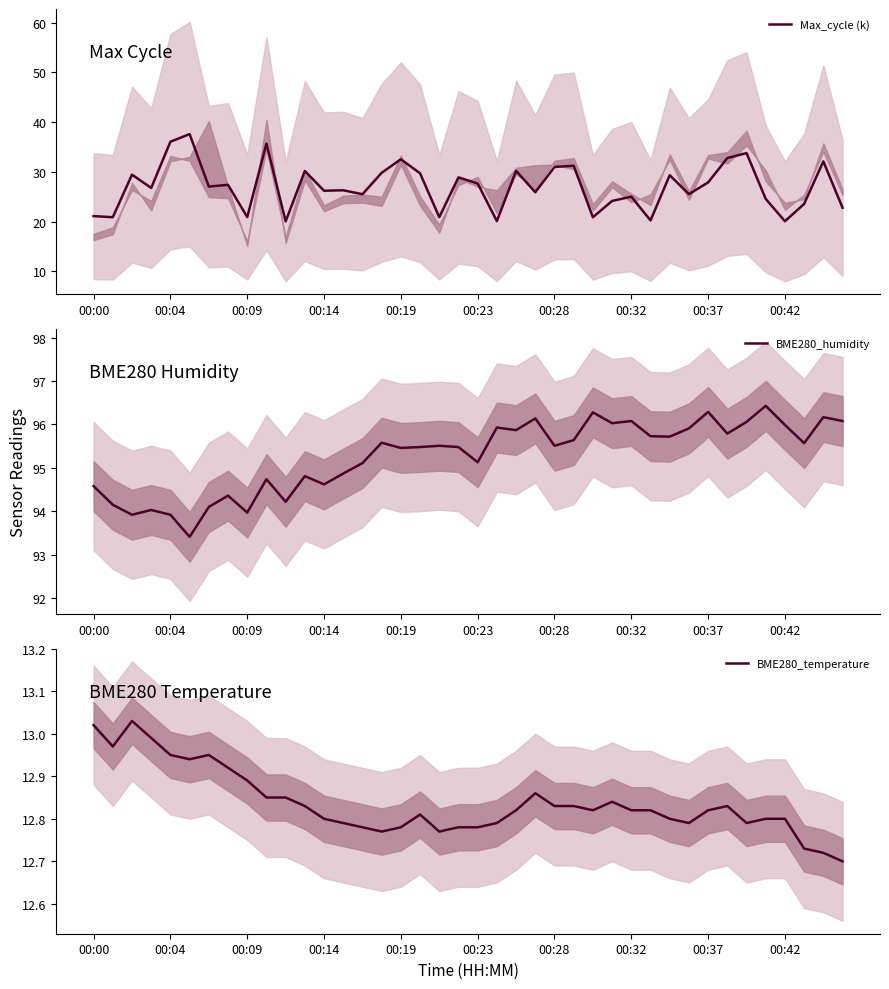

Is it true that Max_cycle (k) equals 47.6 at 00:37?

False